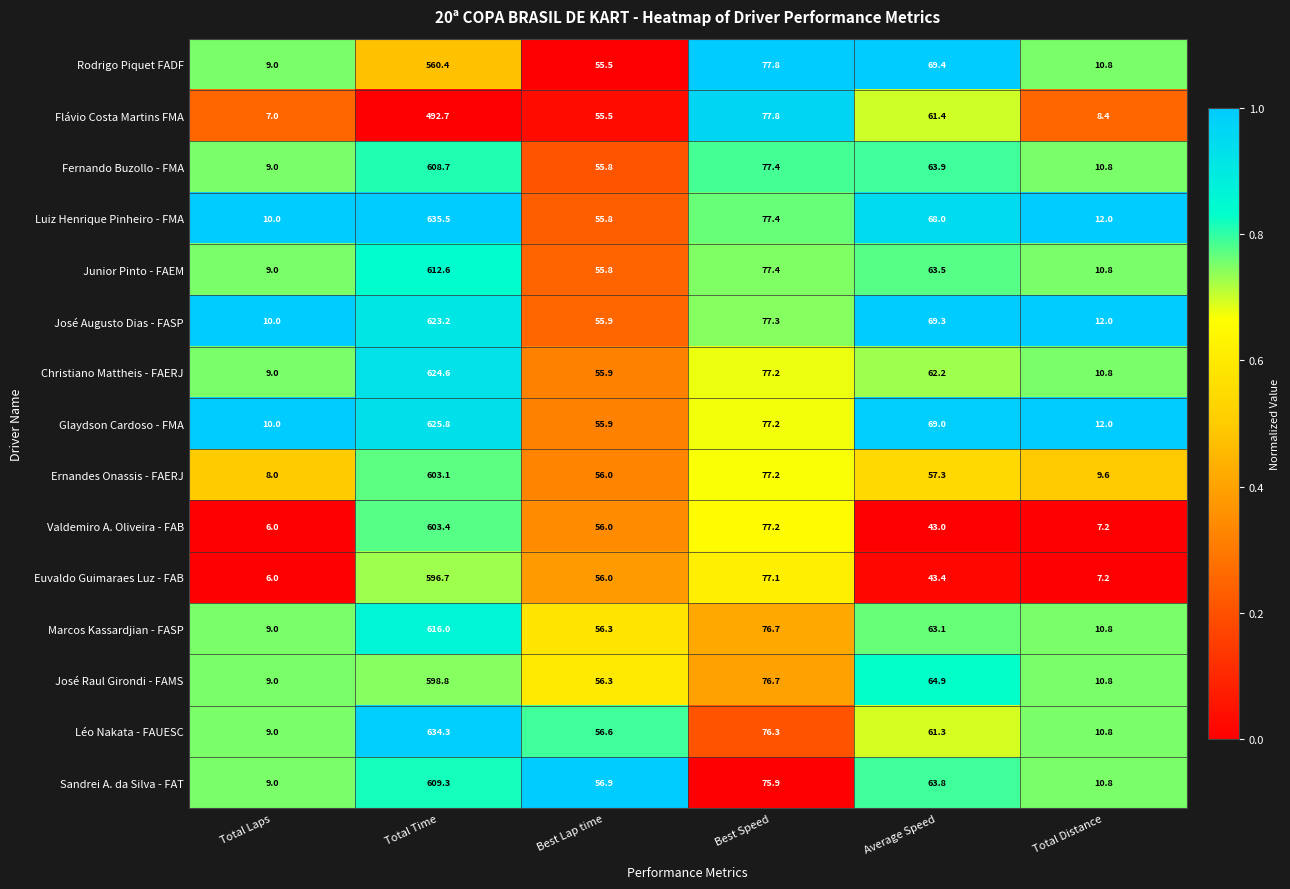

What is the smallest value displayed?

6.0